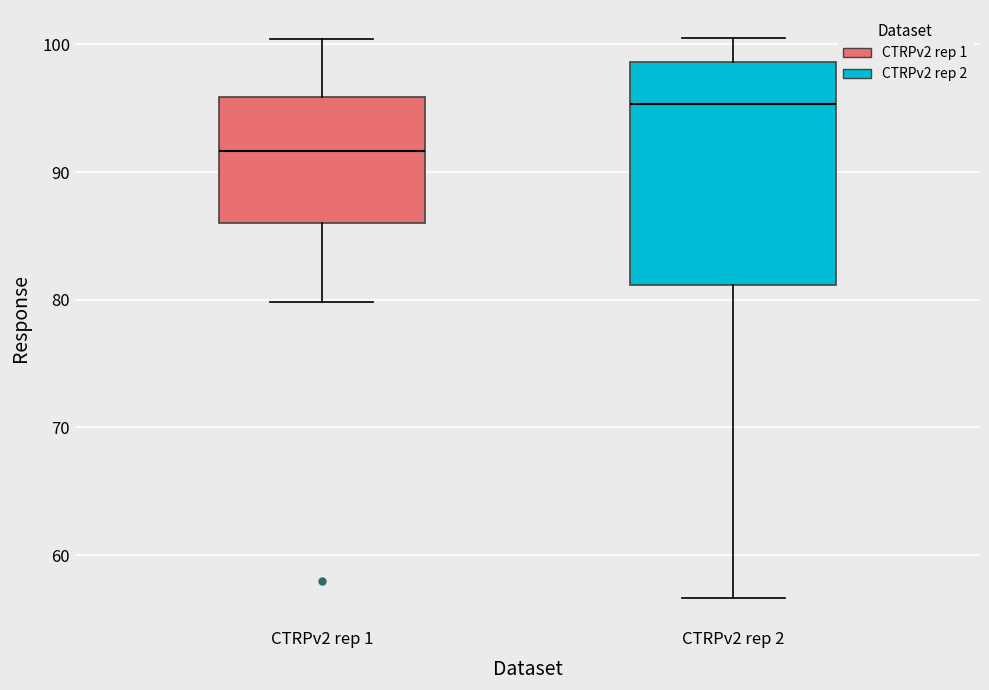

Reading left to right, transcribe this box plot: for each box, give where its median line is, the range the box spans, and where its two whiskers end, as read against the y-axis. The values are not printed on the chart, so give them approximately, as read against the axis.

CTRPv2 rep 1: median 92, box 86 to 96, whiskers 80 to 100
CTRPv2 rep 2: median 95, box 81 to 99, whiskers 57 to 101